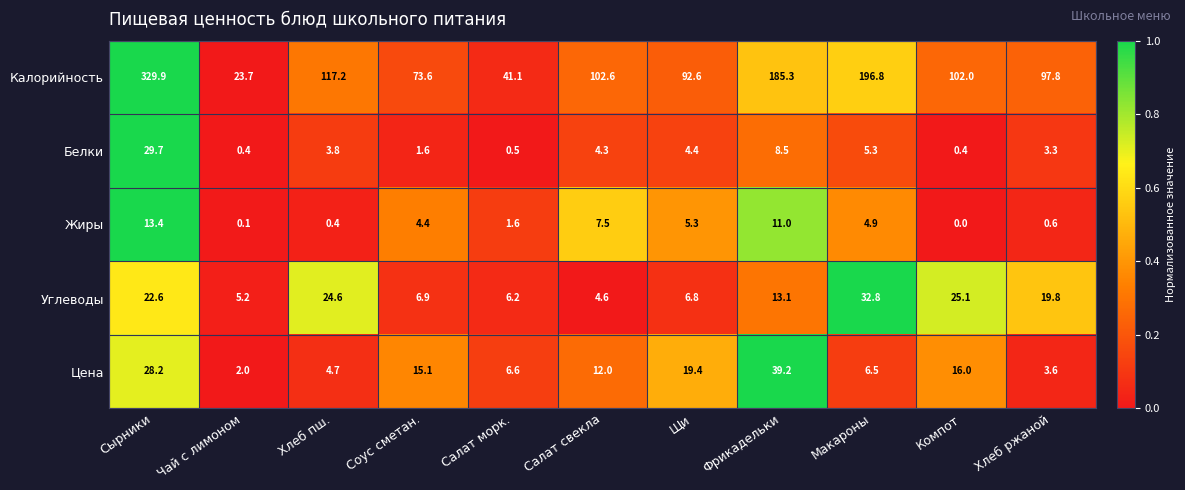

Which category has the lowest value across all series?

Компот